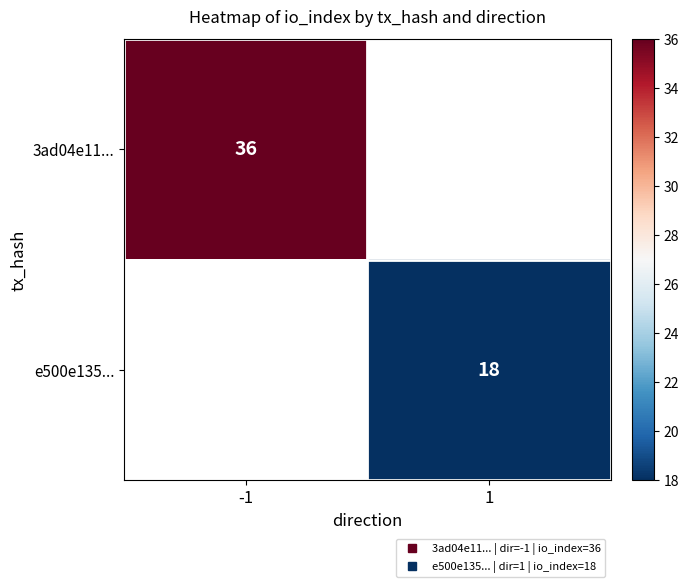

True or false: e500e135... has a value of 28.9 at 1.

False